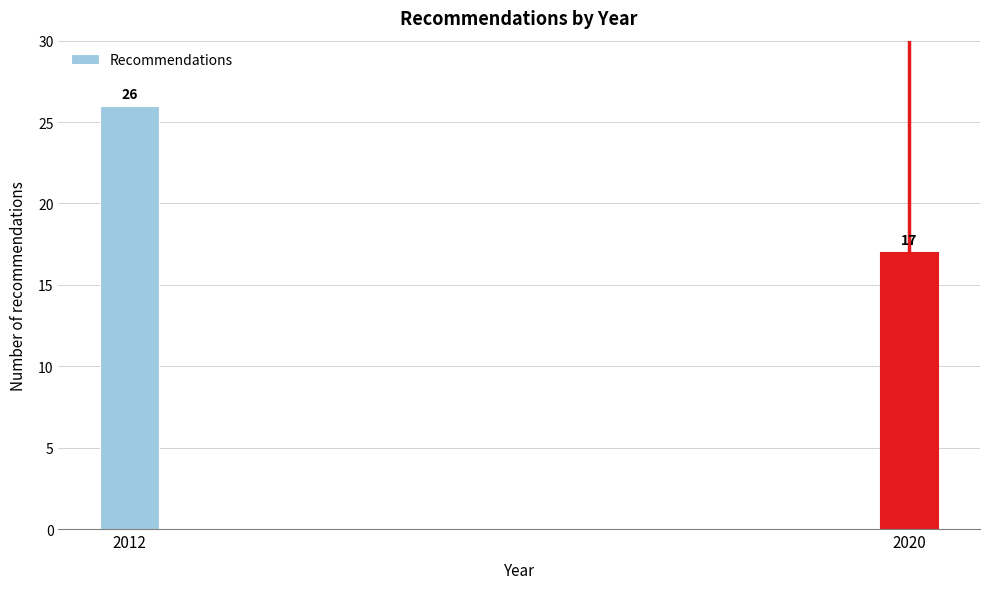

Reading right to left, transcribe all the data shown in this chart.

17	26